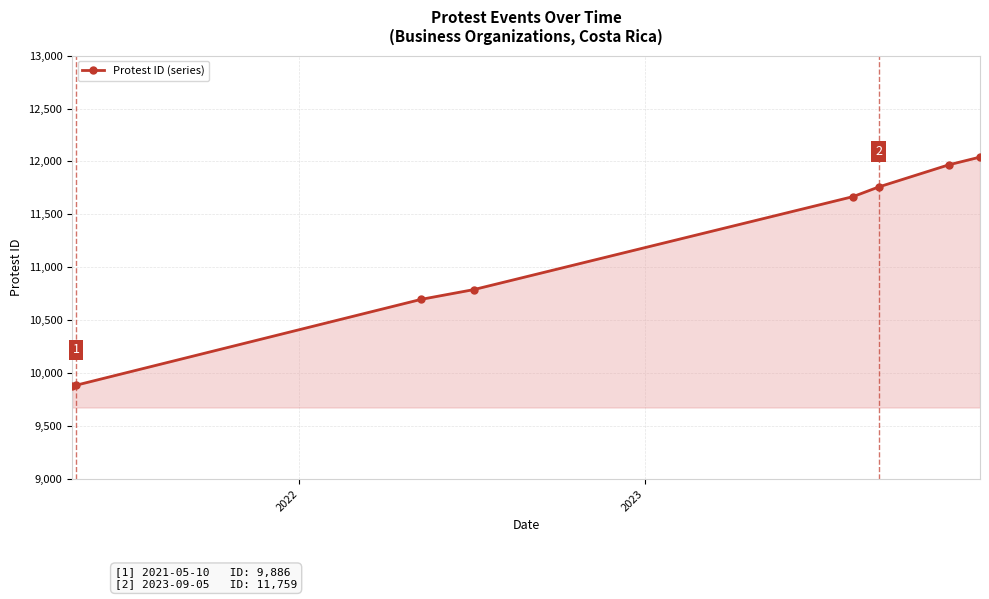

Does the chart display data point markers on the line(s)?

Yes